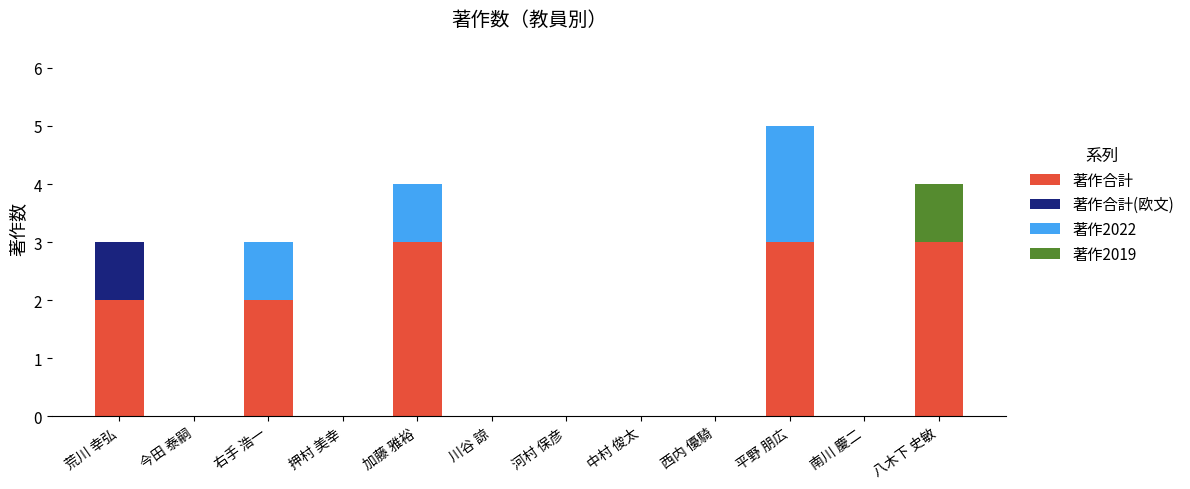

How many data points does each series have?

12